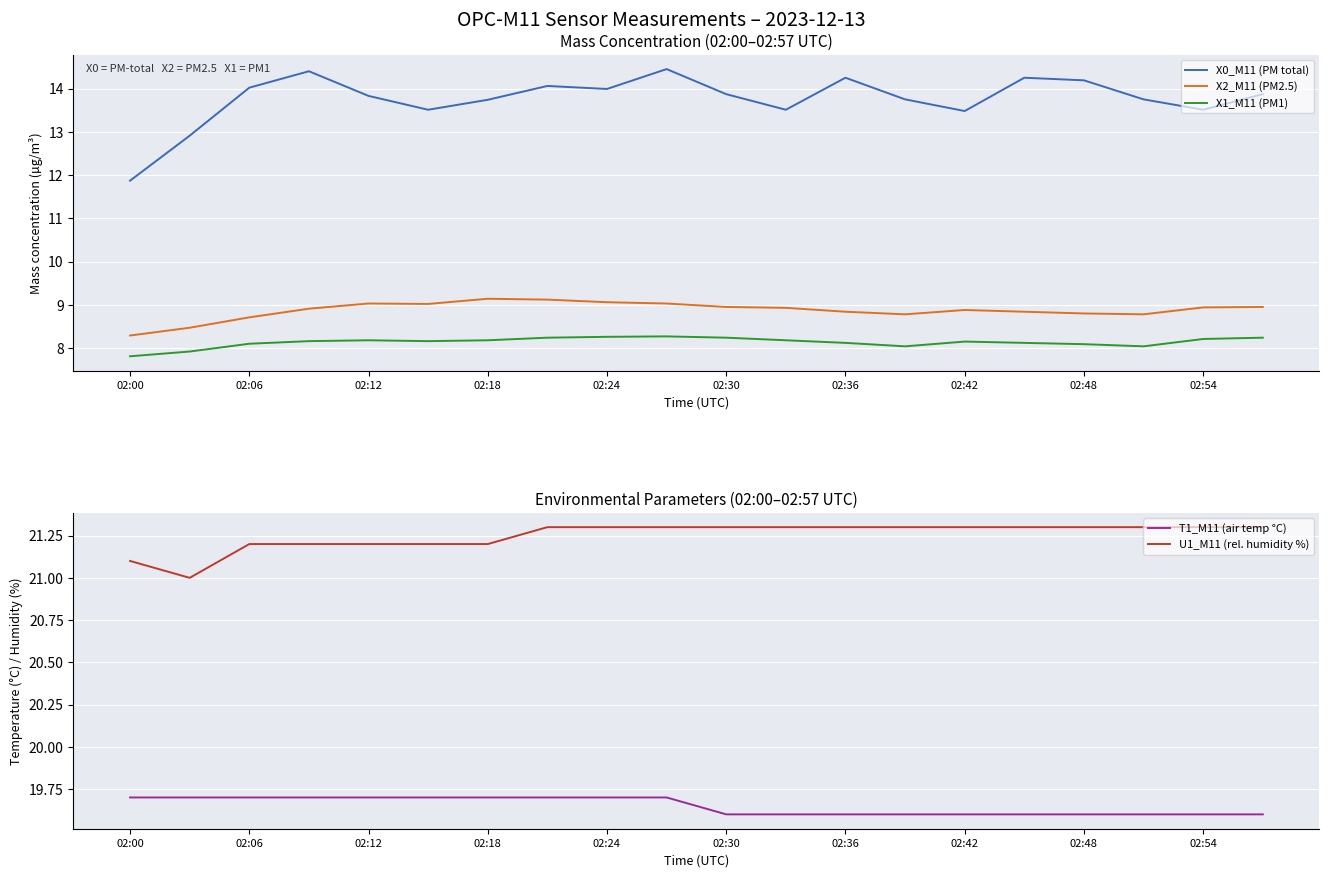

Reading left to right, list all the values displayed in this chart.

X0_M11 (PM total): 11.9	12.9	14.0	14.4	13.8	13.5	13.7	14.1	14.0	14.4	13.9	13.5	14.2	13.8	13.5	14.2	14.2	13.8	13.5	13.9
X2_M11 (PM2.5): 8.3	8.5	8.7	8.9	9.0	9.0	9.1	9.1	9.1	9.0	8.9	8.9	8.8	8.8	8.9	8.8	8.8	8.8	8.9	8.9
X1_M11 (PM1): 7.8	7.9	8.1	8.2	8.2	8.2	8.2	8.2	8.3	8.3	8.2	8.2	8.1	8.0	8.2	8.1	8.1	8.0	8.2	8.2
T1_M11 (air temp °C): 19.7	19.7	19.7	19.7	19.7	19.7	19.7	19.7	19.7	19.7	19.6	19.6	19.6	19.6	19.6	19.6	19.6	19.6	19.6	19.6
U1_M11 (rel. humidity %): 21.1	21.0	21.2	21.2	21.2	21.2	21.2	21.3	21.3	21.3	21.3	21.3	21.3	21.3	21.3	21.3	21.3	21.3	21.3	21.3